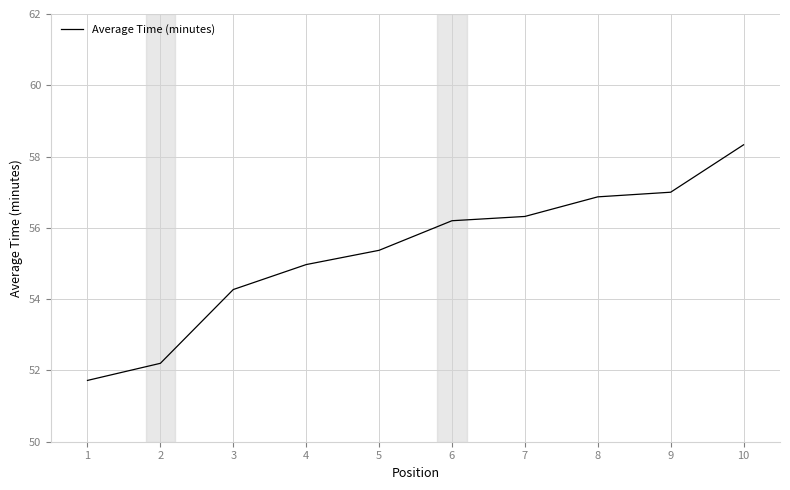

Reading left to right, transcribe all the data shown in this chart.

51.7	52.2	54.3	55.0	55.4	56.2	56.3	56.9	57.0	58.3